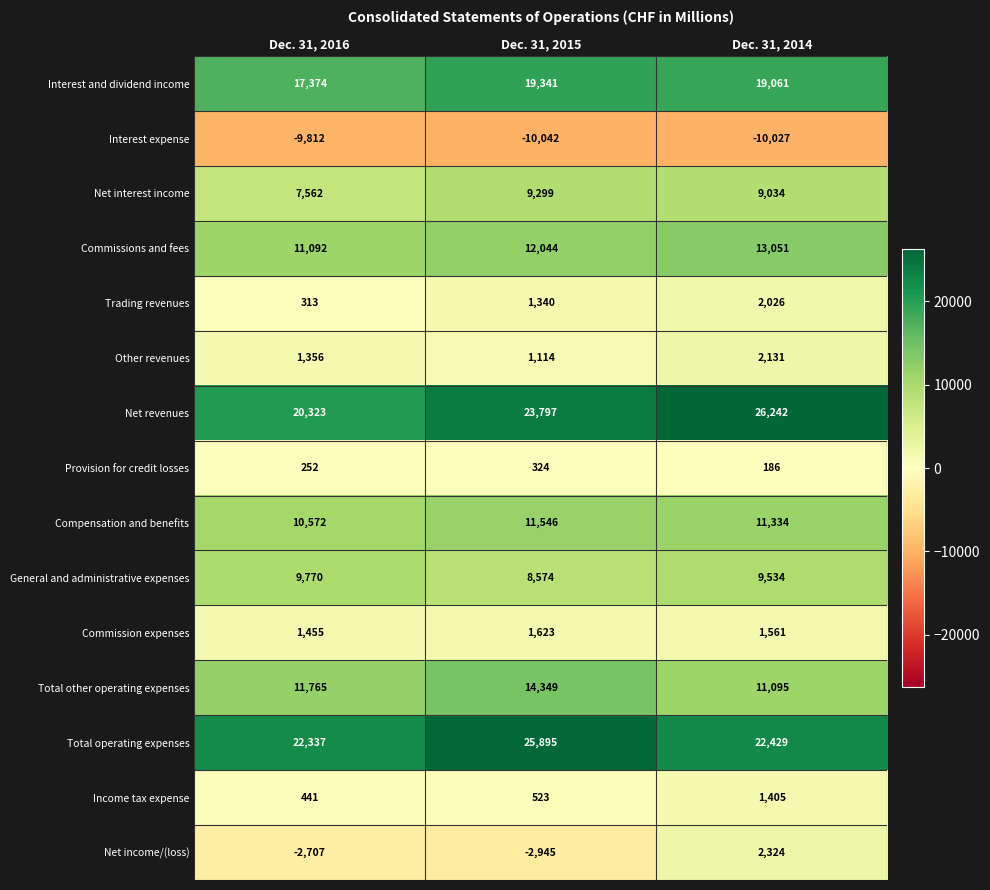

What is the difference between the Net revenues values at Dec. 31, 2016 and Dec. 31, 2015?

3474